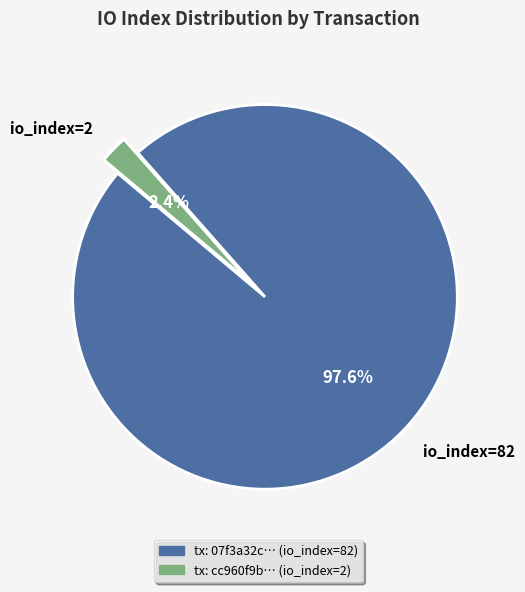

Is the sum of io_index=2 and io_index=82 greater than half?

Yes